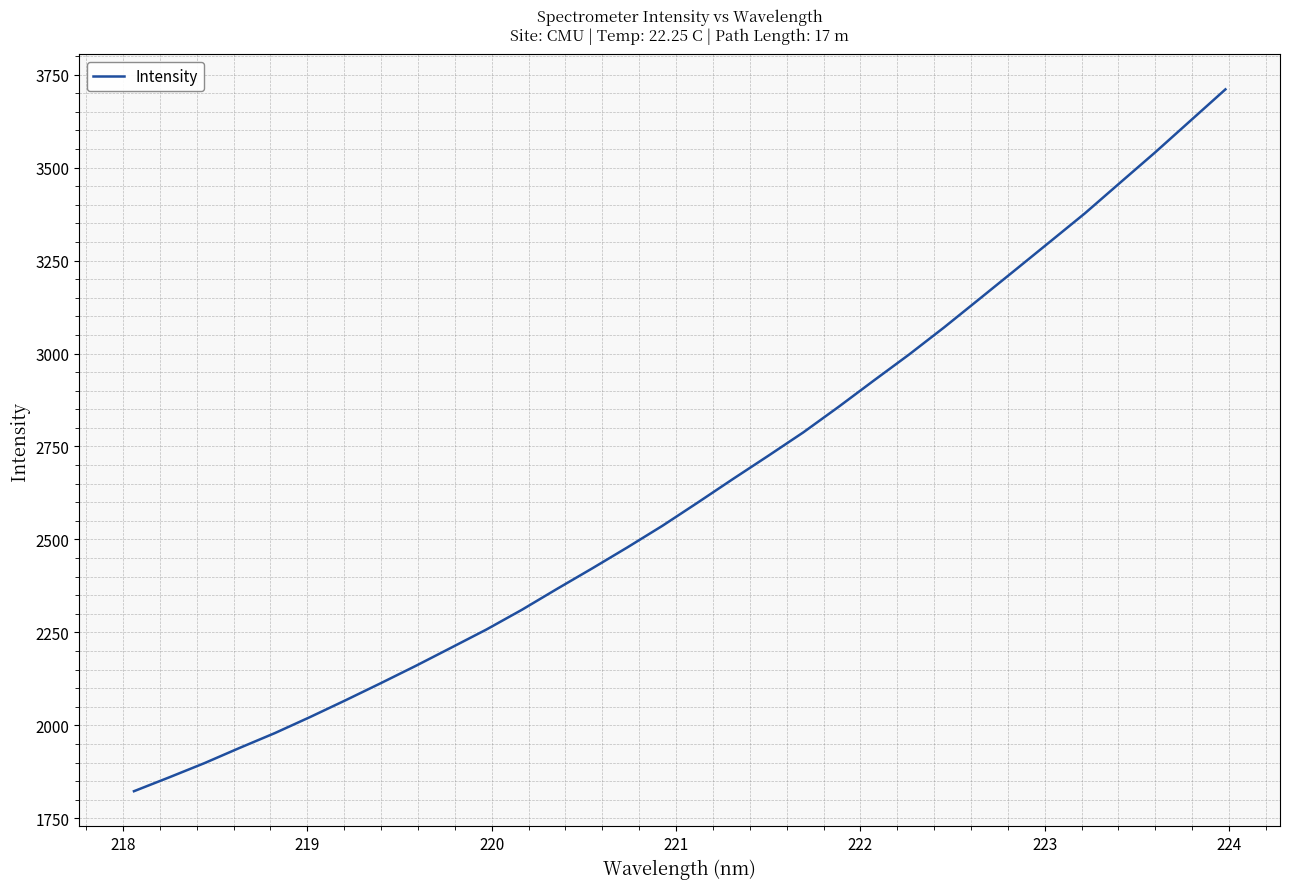

How many series are shown in this chart?

1